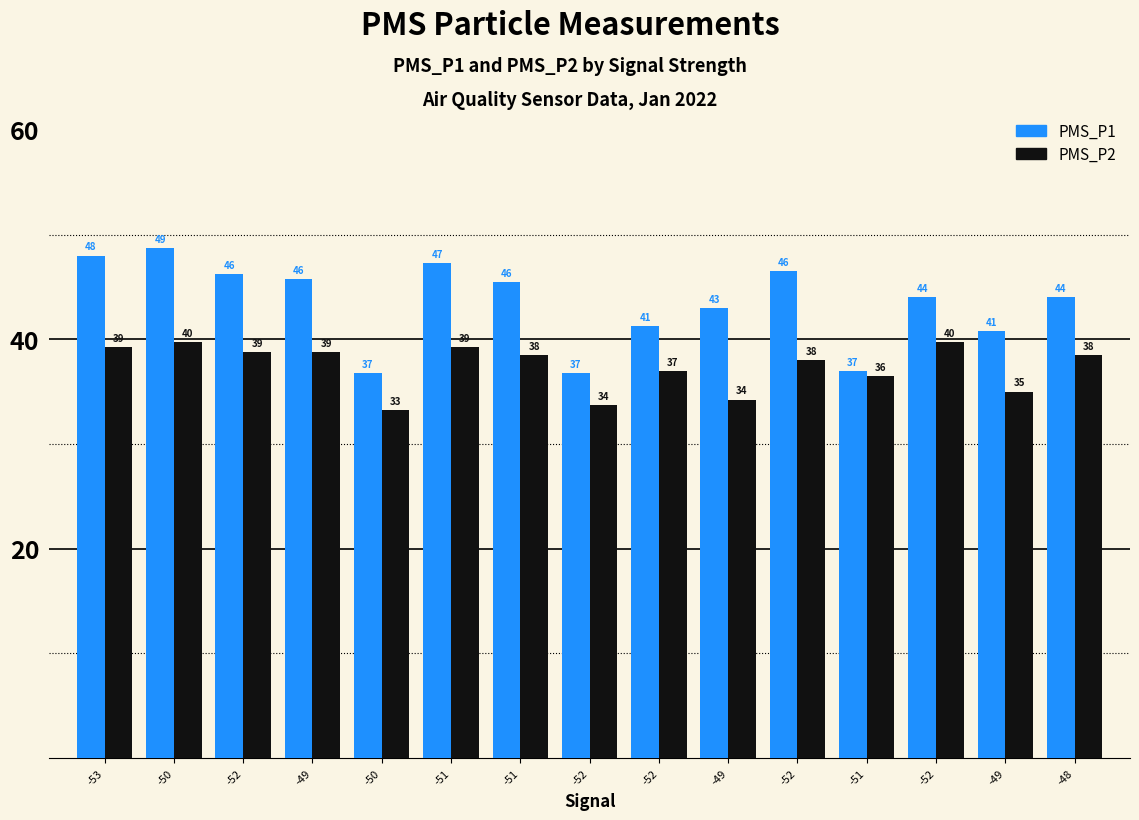

What are all the series names shown in the legend?

PMS_P1, PMS_P2